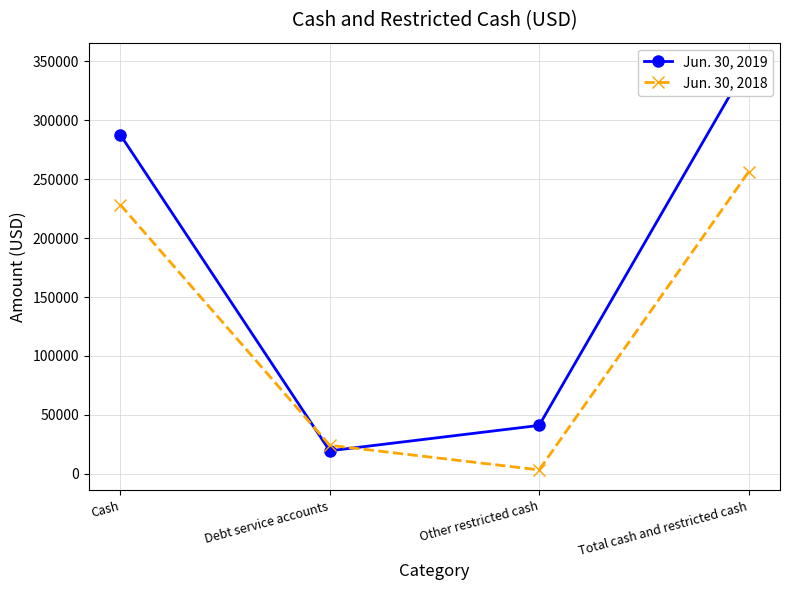

What is the difference between the maximum and second lowest values in the Jun. 30, 2019 series?

307312